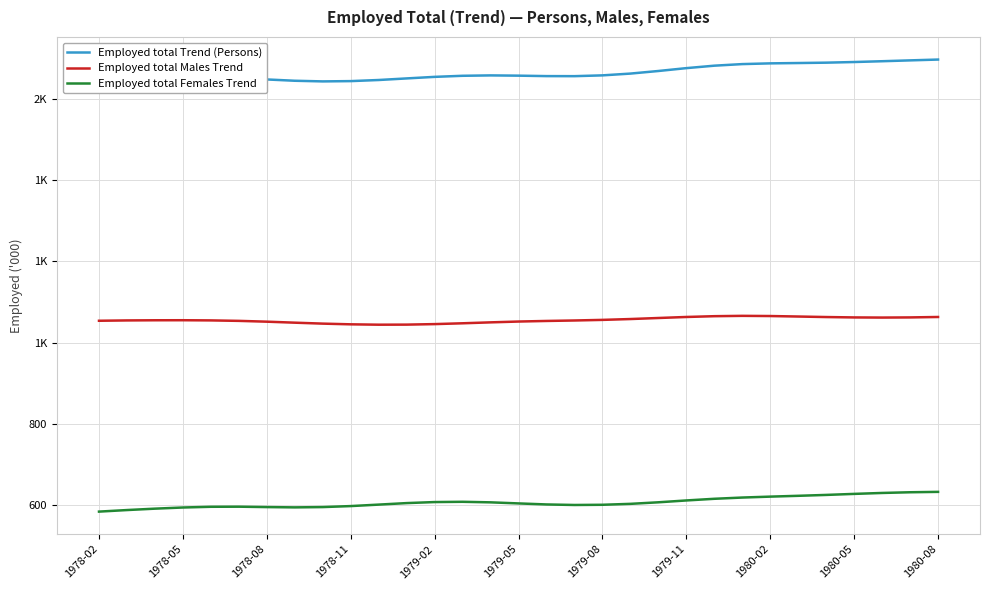

At 1979-05, list the series in order from largest to smallest.

Employed total Trend (Persons), Employed total Males Trend, Employed total Females Trend